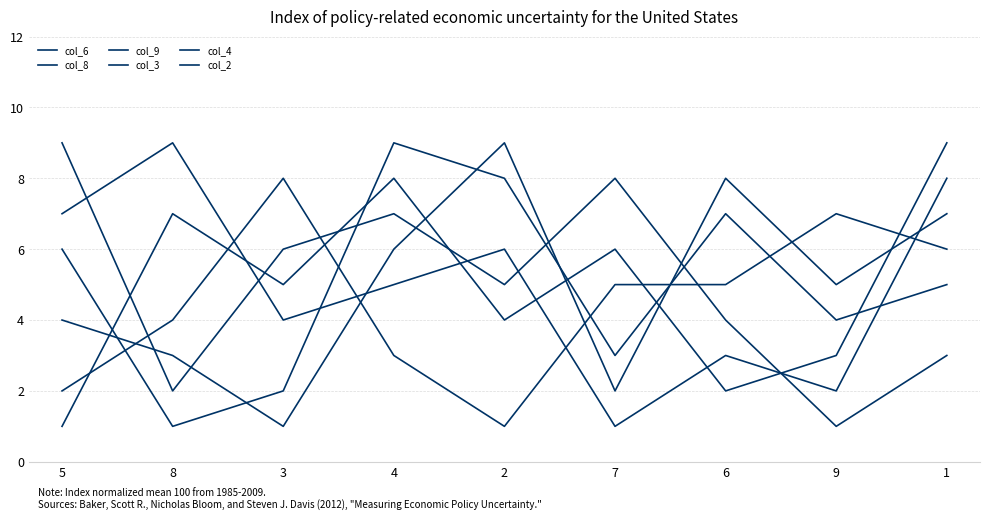

What is the label of the 9th point from the left?

1